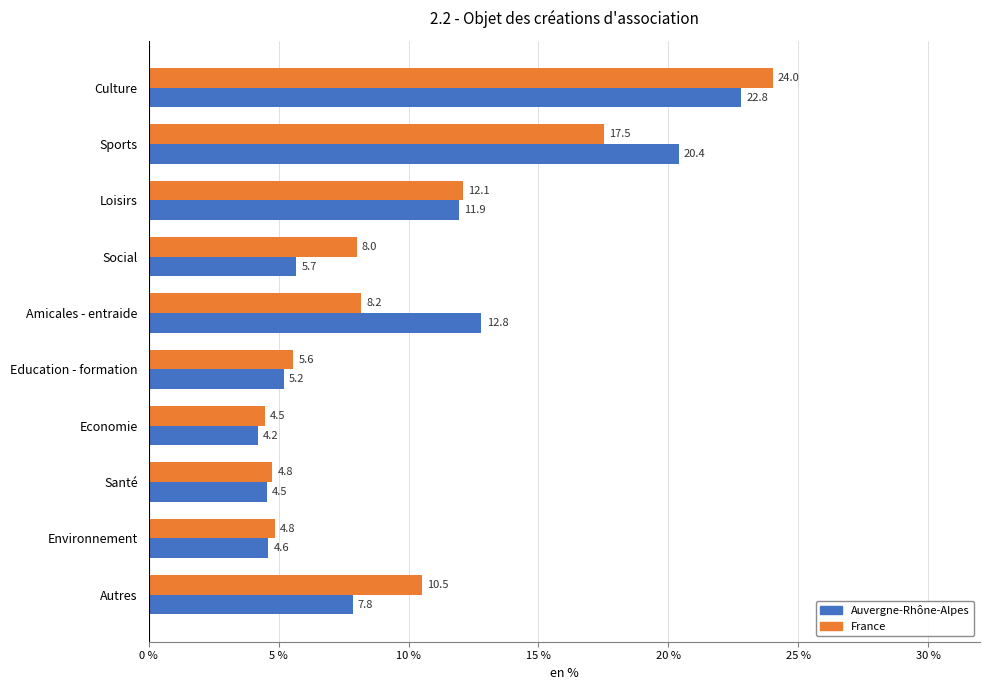

At which category is the sum across all series the highest?

Culture